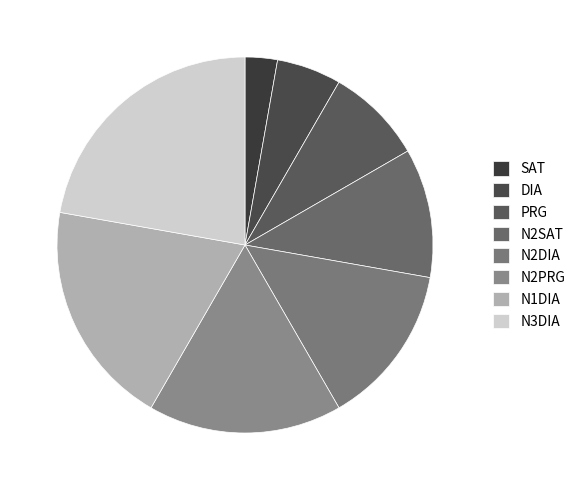

Which slice is the smallest?

SAT